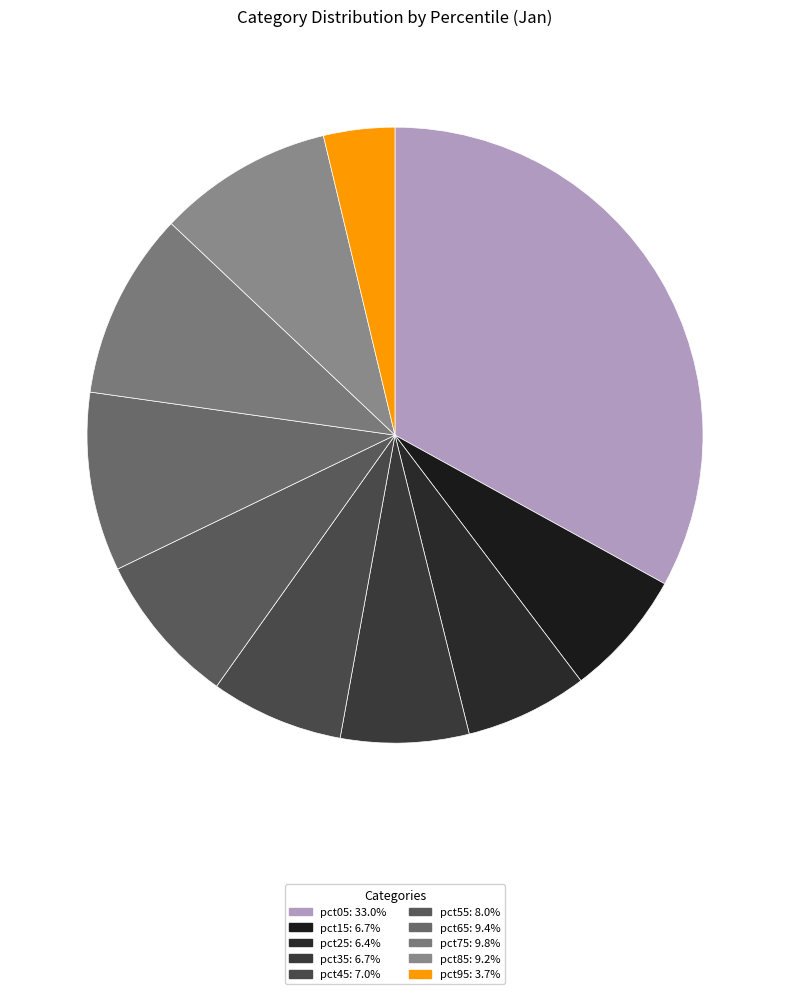

How many slices are in this pie chart?

10